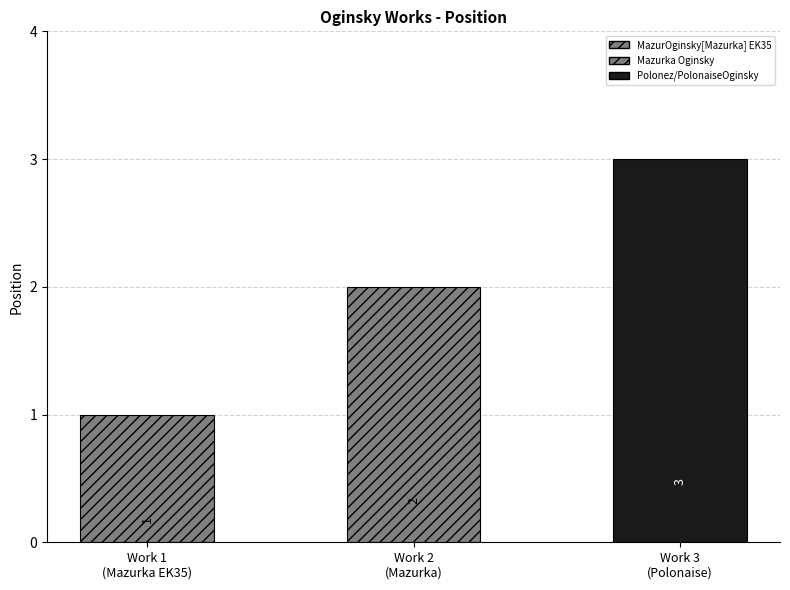

List the labels in order of value, smallest first.

MazurOginsky[Mazurka] EK35, Mazurka Oginsky, Polonez/PolonaiseOginsky